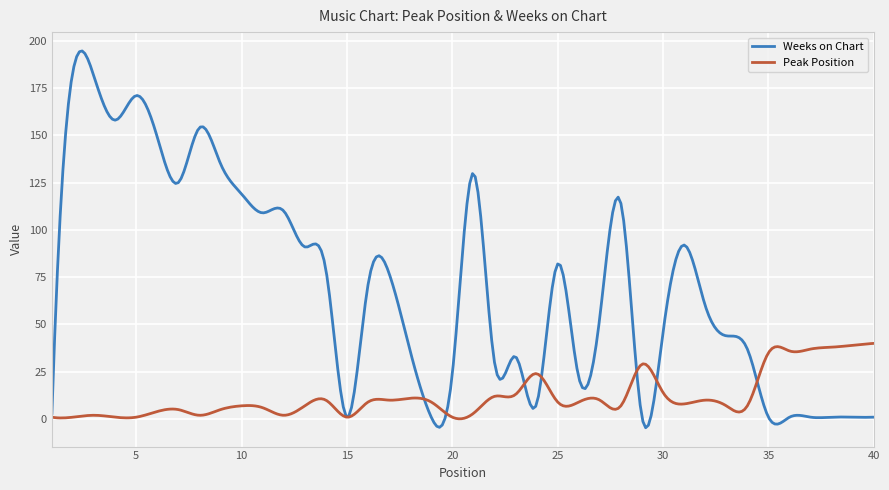

List the series in order of their peak value, highest first.

Weeks on Chart, Peak Position